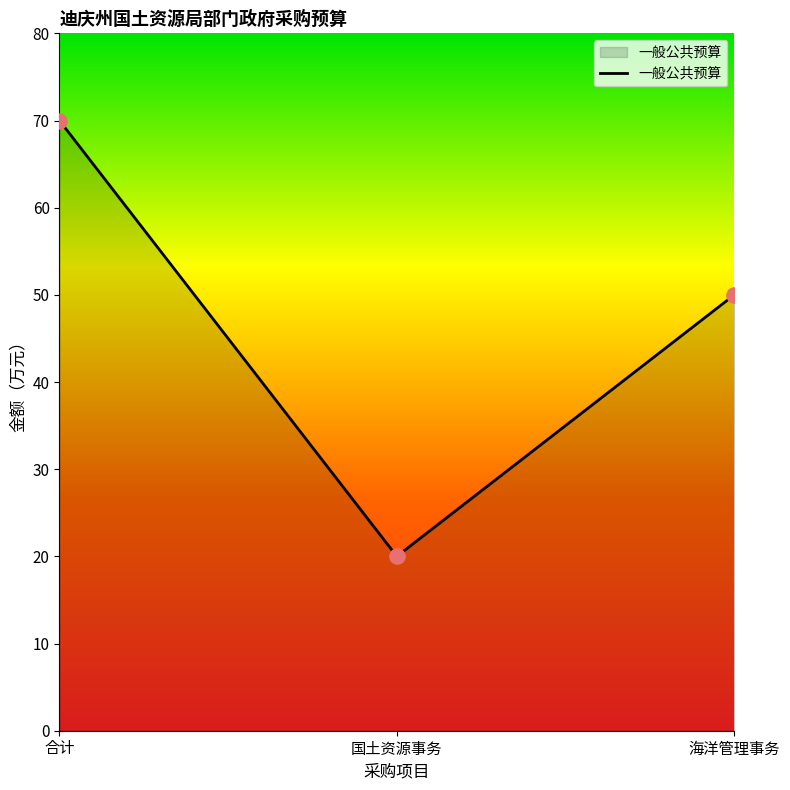

Approximately how many times larger is the value at 合计 compared to 国土资源事务?

3.5